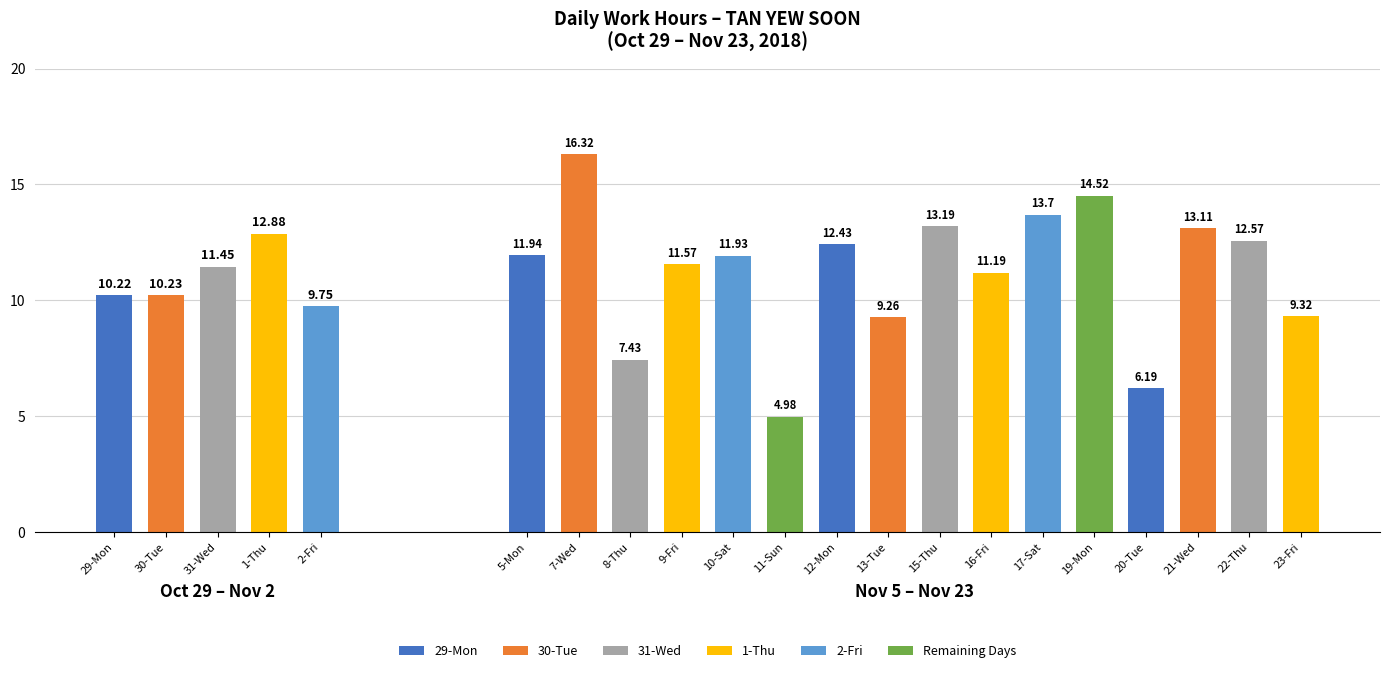

At how many categories does at least one series exceed 12?

8